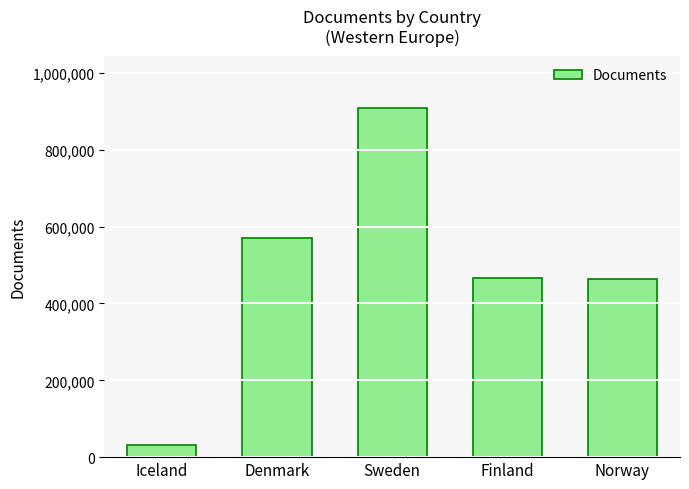

Does the chart contain any negative values?

No